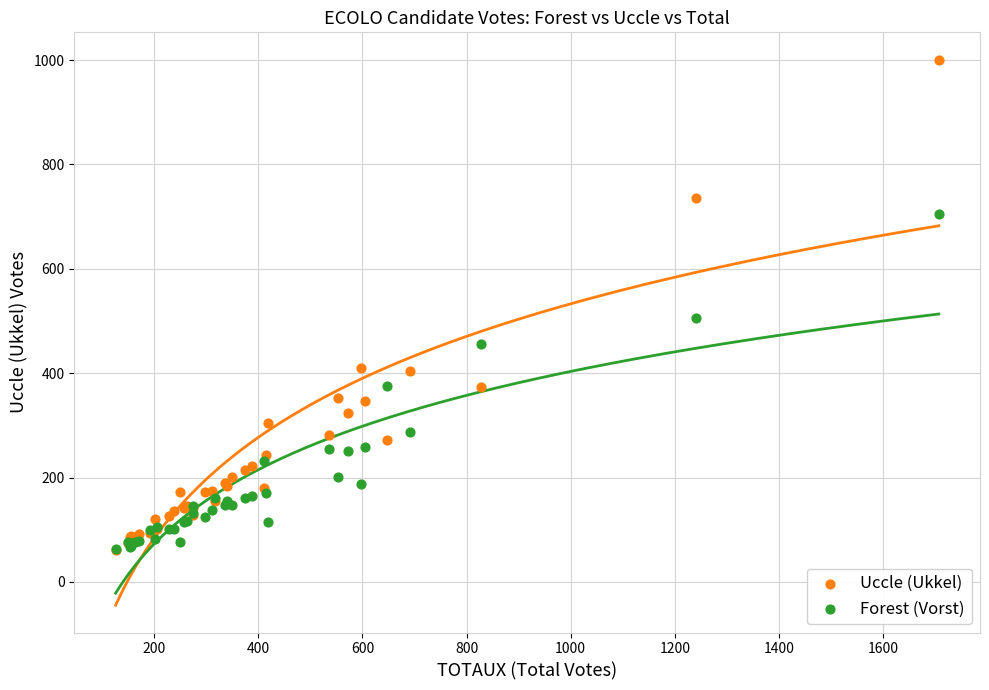

Across all series, what Y value is closest to 531?

505